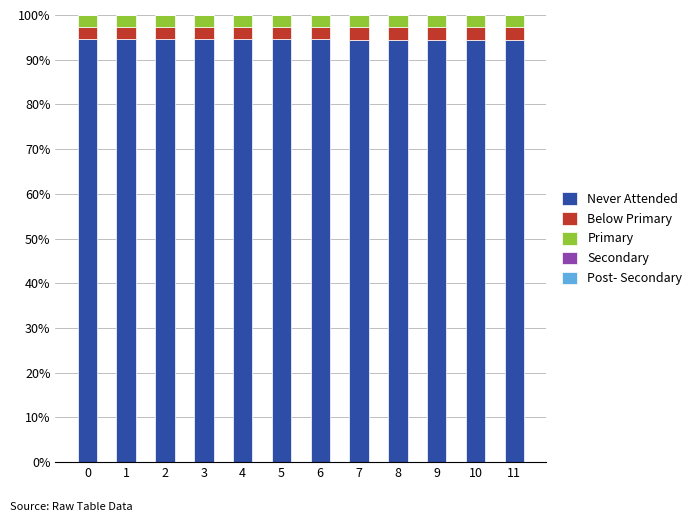

Is it true that Never Attended equals 94.5 at 6?

True